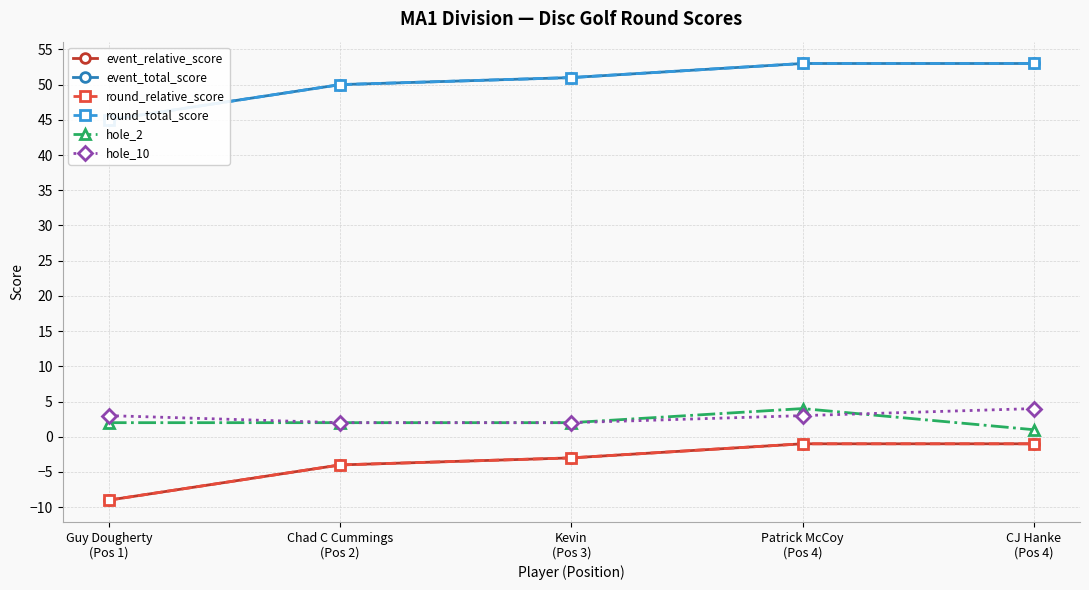

What is the label of the 2nd point from the left?

Chad C Cummings
(Pos 2)